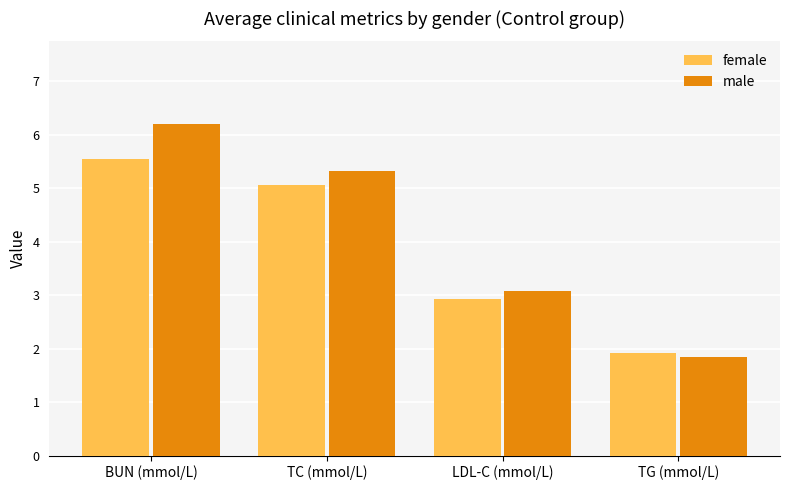

At how many categories does at least one series exceed 6?

1